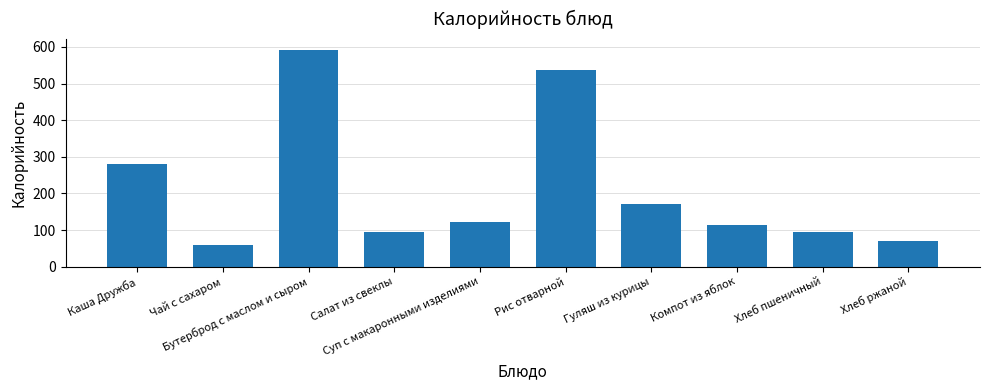

What is the smallest value displayed?

60.0